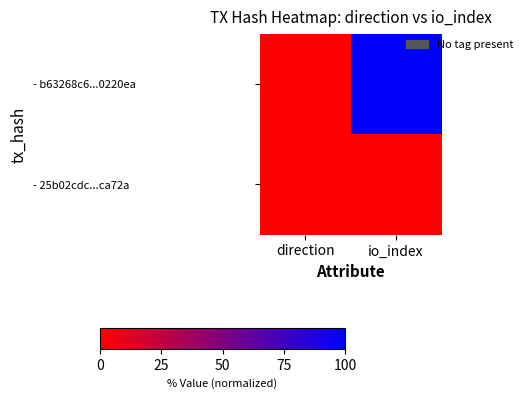

Rank the series by their maximum value, from highest to lowest.

- b63268c6...0220ea, - 25b02cdc...ca72a